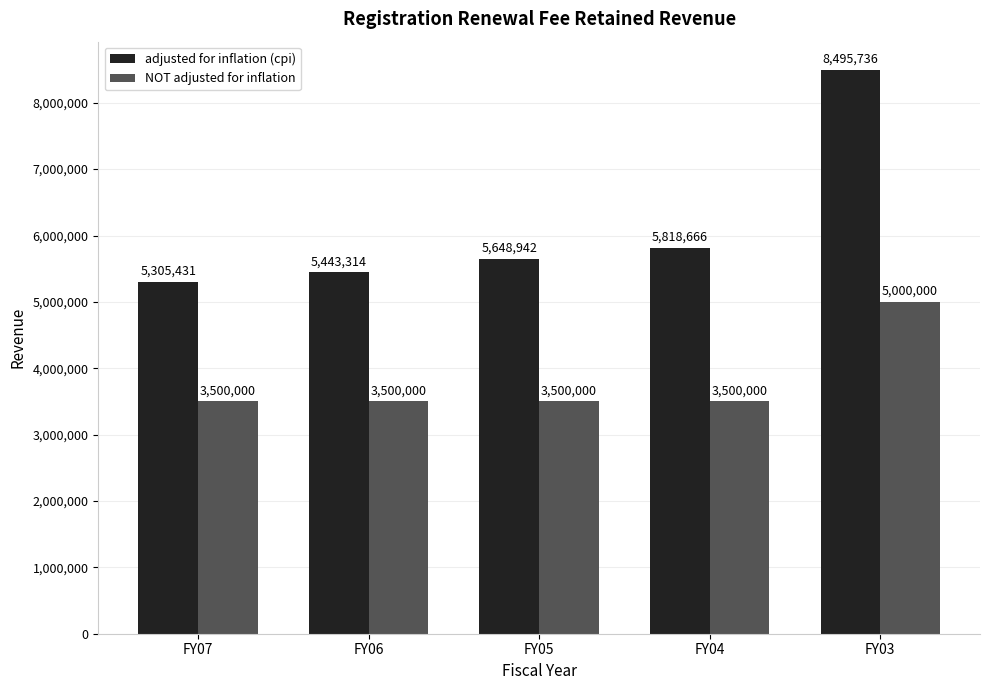

Which series has the largest range (max minus min)?

adjusted for inflation (cpi)